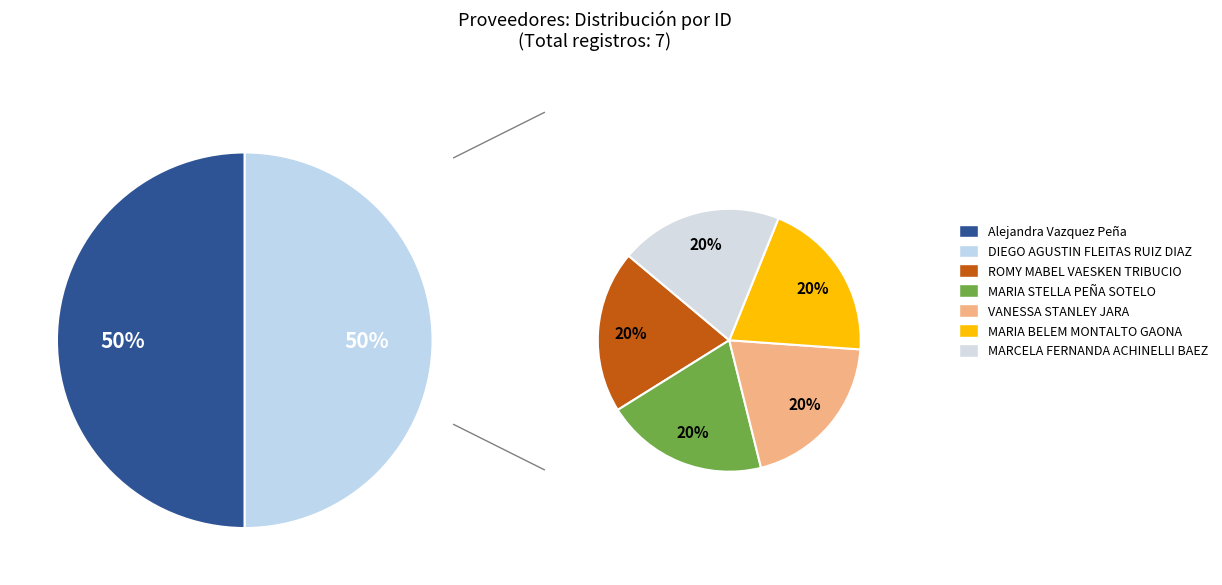

Is MARIA STELLA PEÑA SOTELO the majority of the pie?

No